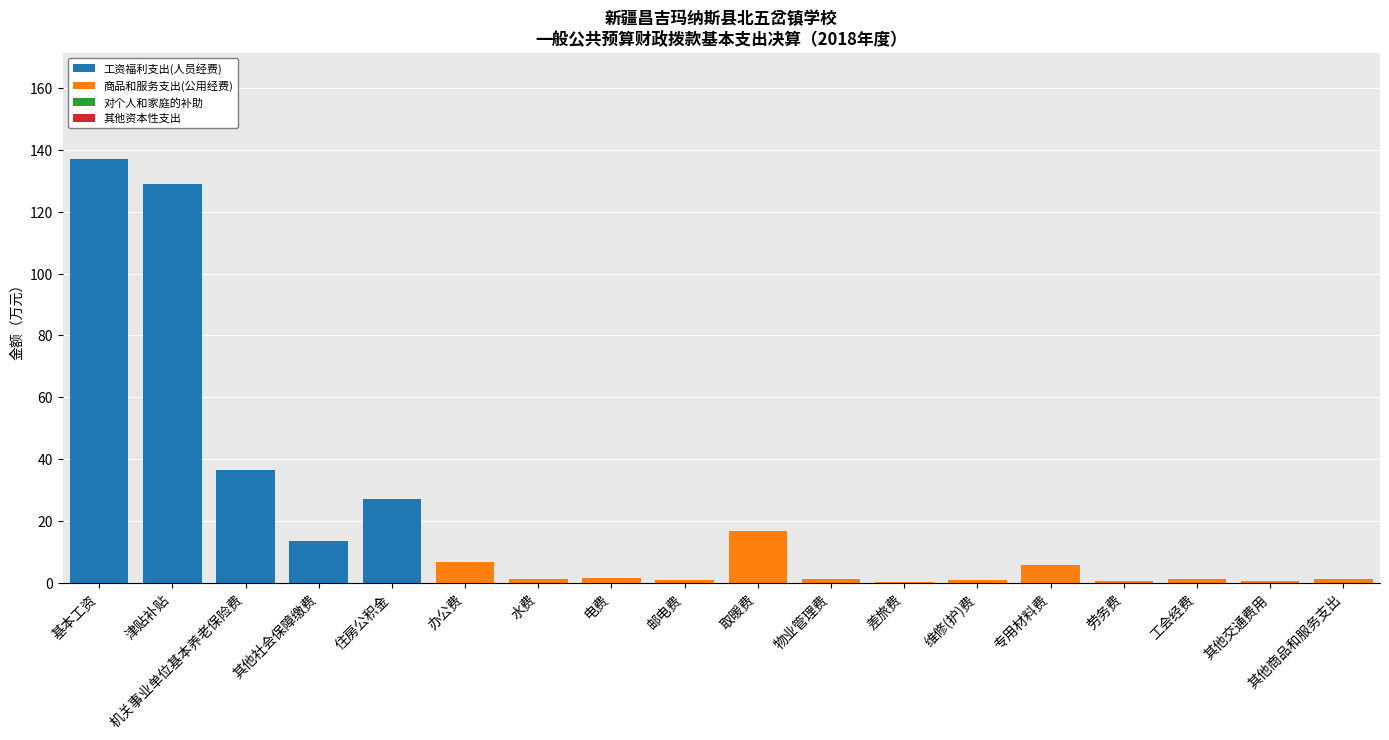

What is the total value across all series at 办公费?

6.8